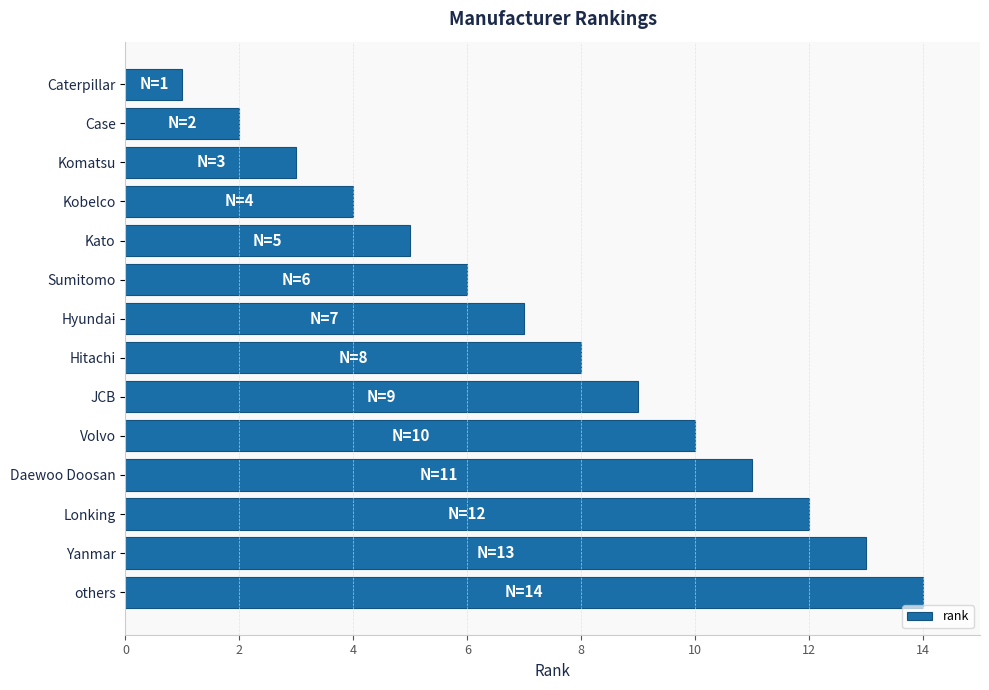

What is the sum of all values?

105